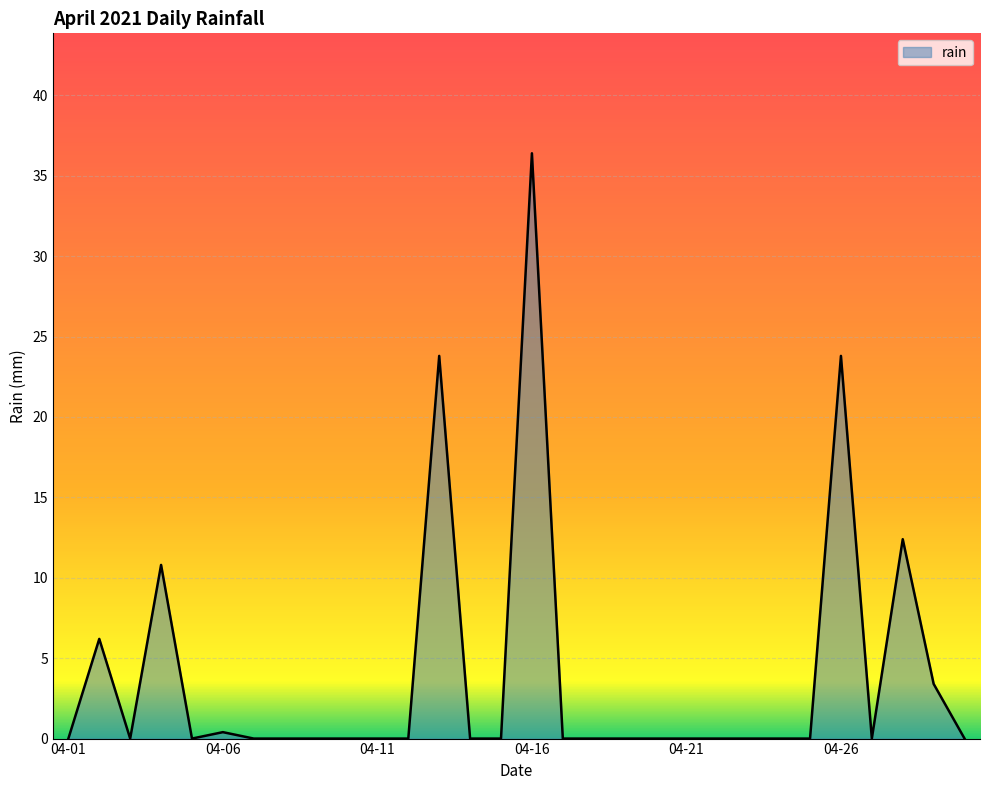

What is the maximum value shown in the chart?

36.4